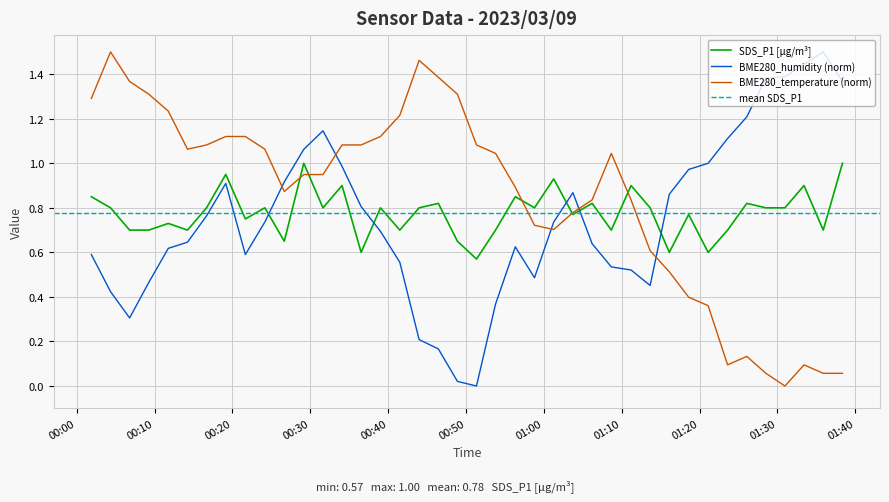

Which category has the lowest value in the BME280_temperature series?

2023/03/09 01:30:58